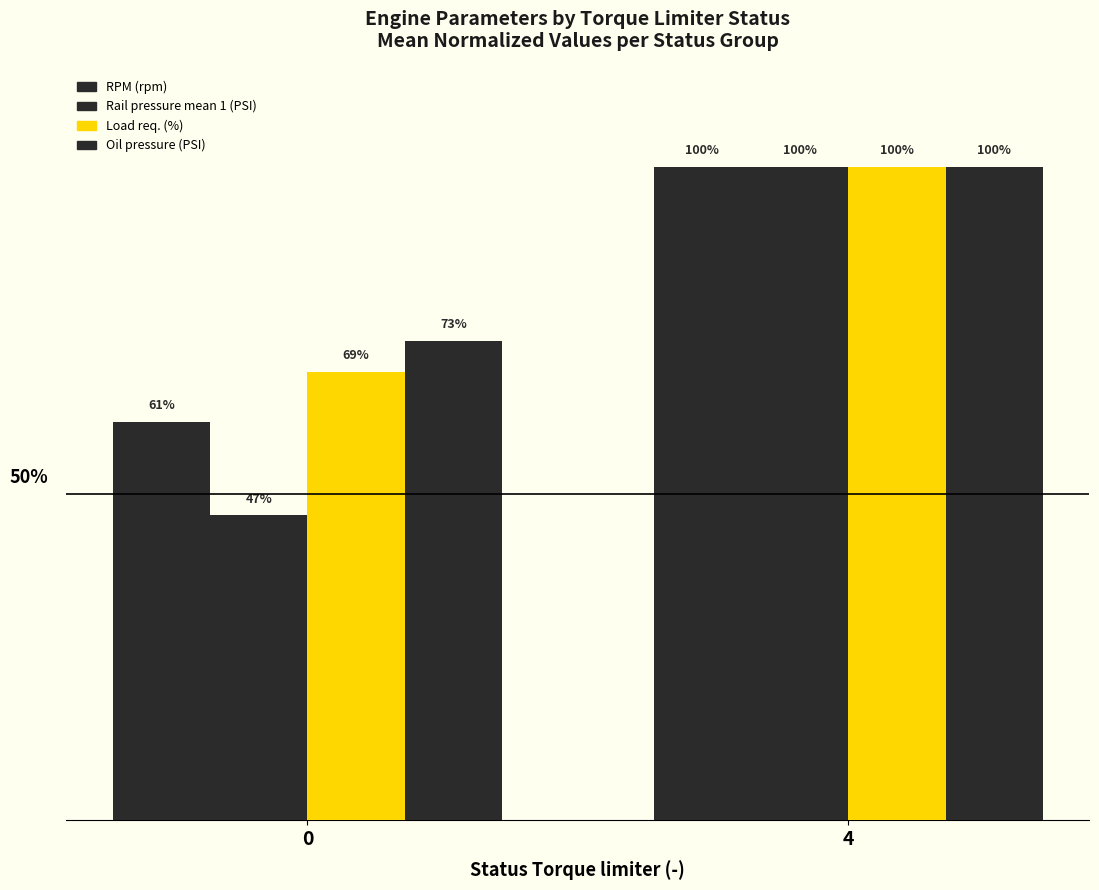

Are the bars grouped side by side (vs. stacked)?

Yes